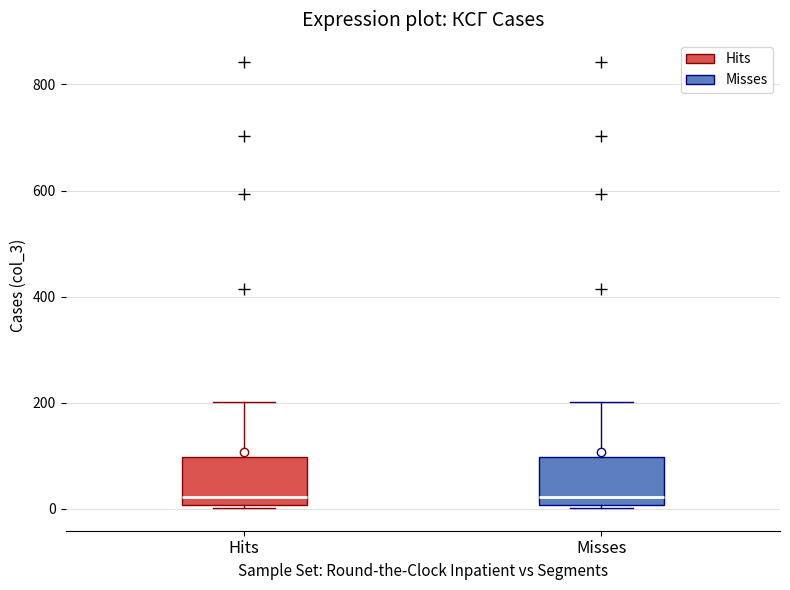

Reading left to right, transcribe this box plot: for each box, give where its median line is, the range the box spans, and where its two whiskers end, as read against the y-axis. The values are not printed on the chart, so give them approximately, as read against the axis.

Hits: median 20, box 0 to 100, whiskers 0 to 200
Misses: median 20, box 0 to 100, whiskers 0 to 200